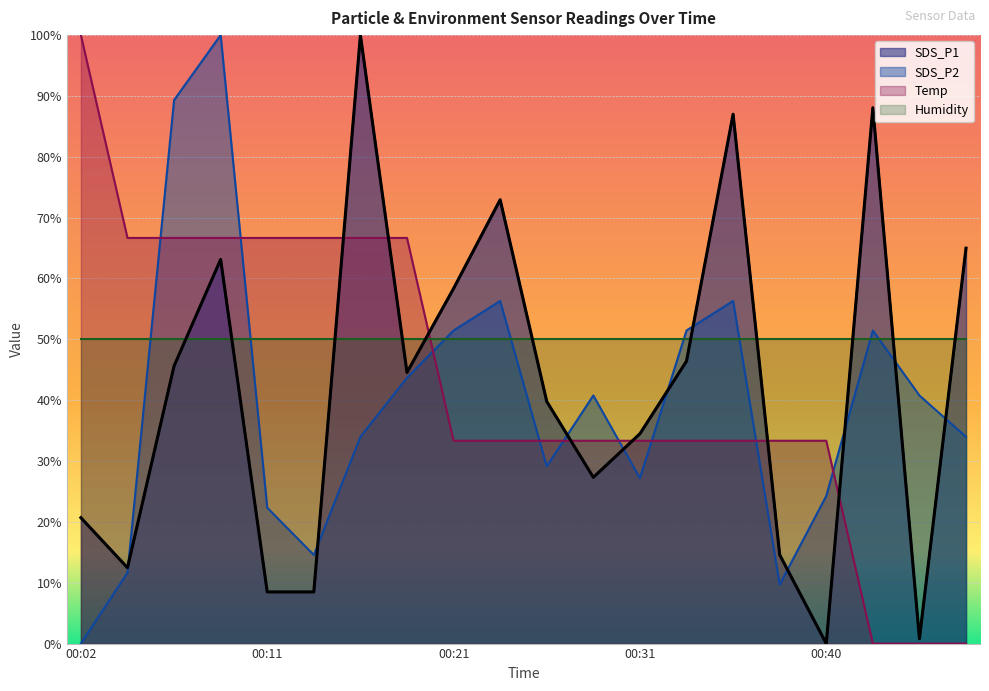

Between which two adjacent categories do Temp and SDS_P1 first intersect?

00:14 and 00:16